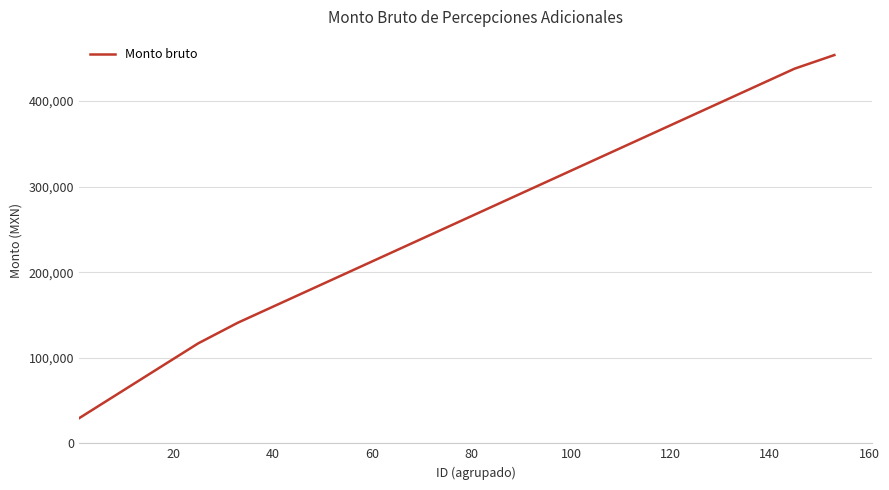

What is the greatest value displayed?

453700